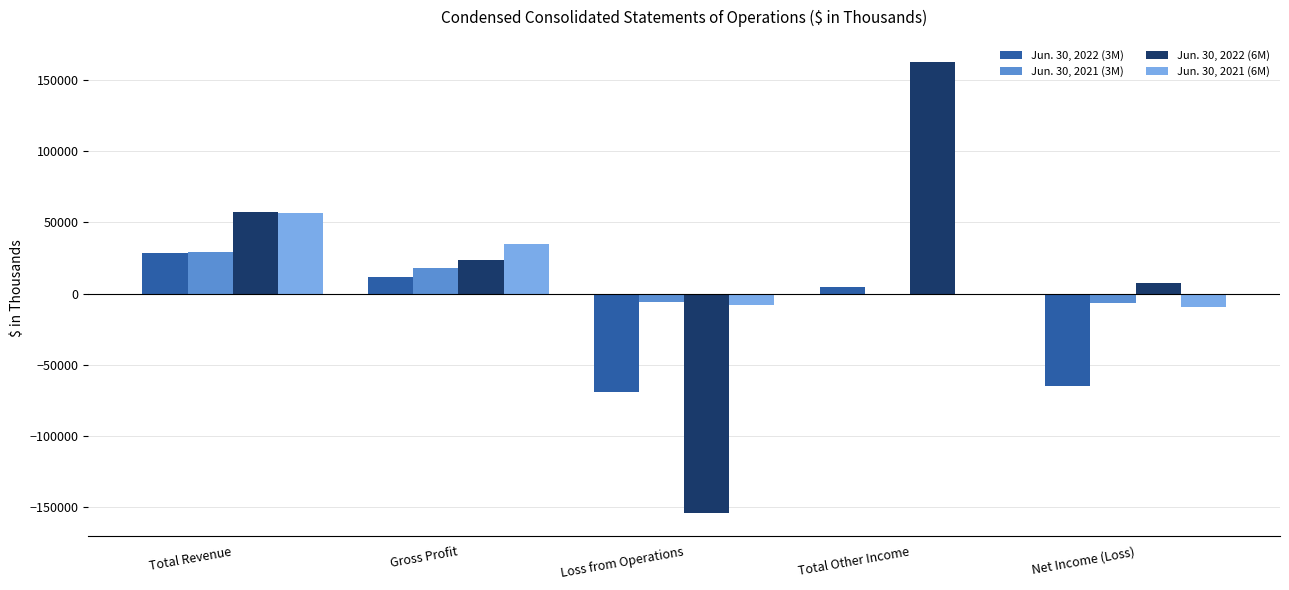

The value of Jun. 30, 2022 (3M) at Total Revenue is 28481. True or false?

True